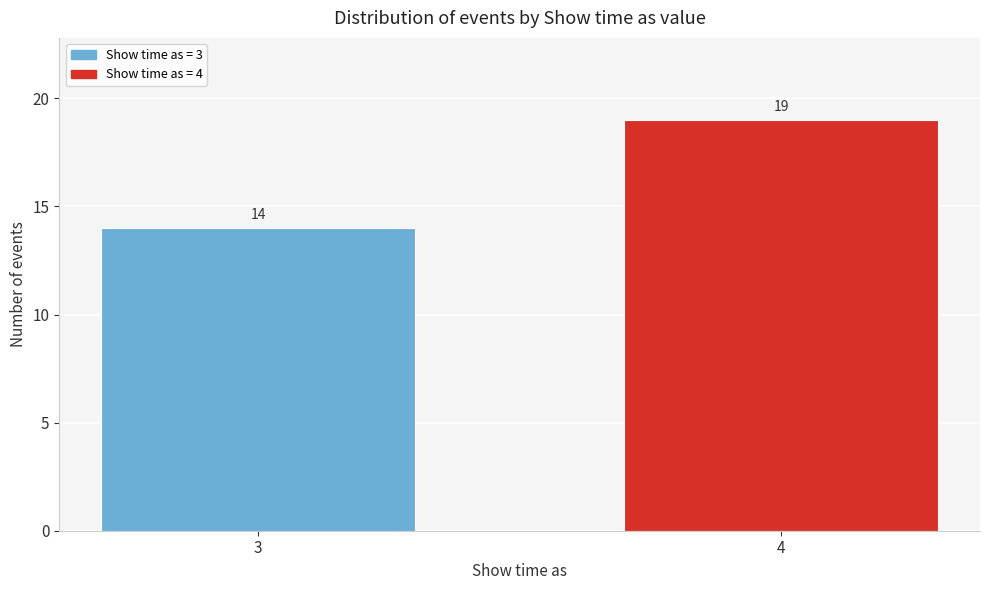

Reading left to right, transcribe all the data shown in this chart.

3=14	4=19